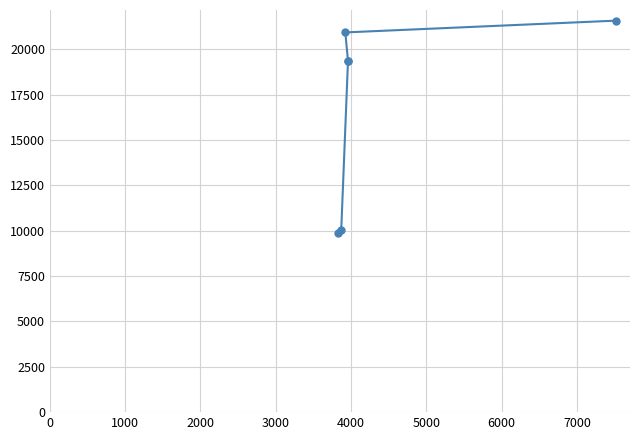

At which label does the data first exceed 19358?

4000